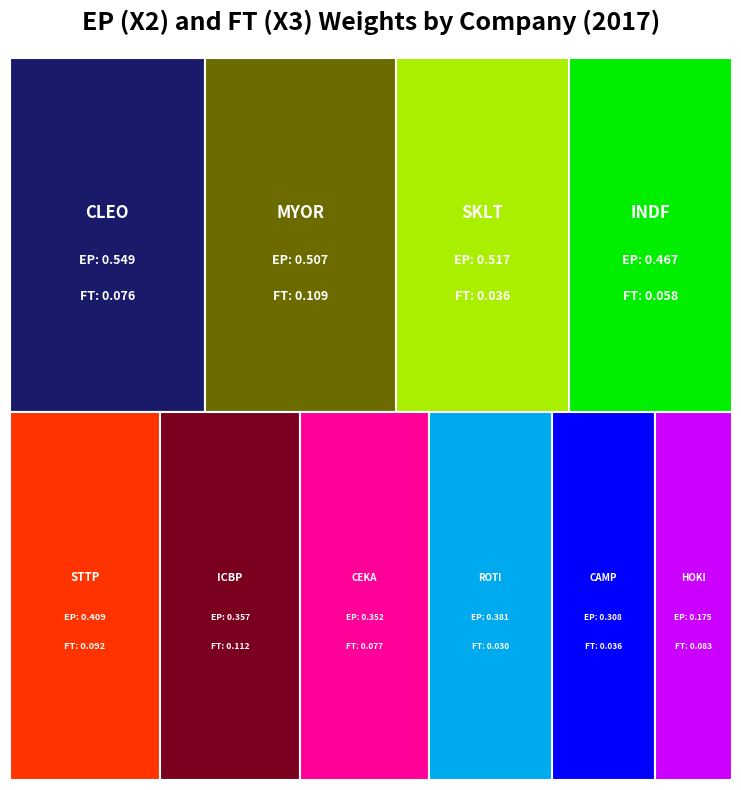

Reading right to left, list all the values displayed in this chart.

EP (X2): STTP=0.4	SKLT=0.5	ROTI=0.4	MYOR=0.5	INDF=0.5	ICBP=0.4	HOKI=0.2	CLEO=0.5	CEKA=0.4	CAMP=0.3
FT (X3): STTP=0.1	SKLT=0.0	ROTI=0.0	MYOR=0.1	INDF=0.1	ICBP=0.1	HOKI=0.1	CLEO=0.1	CEKA=0.1	CAMP=0.0